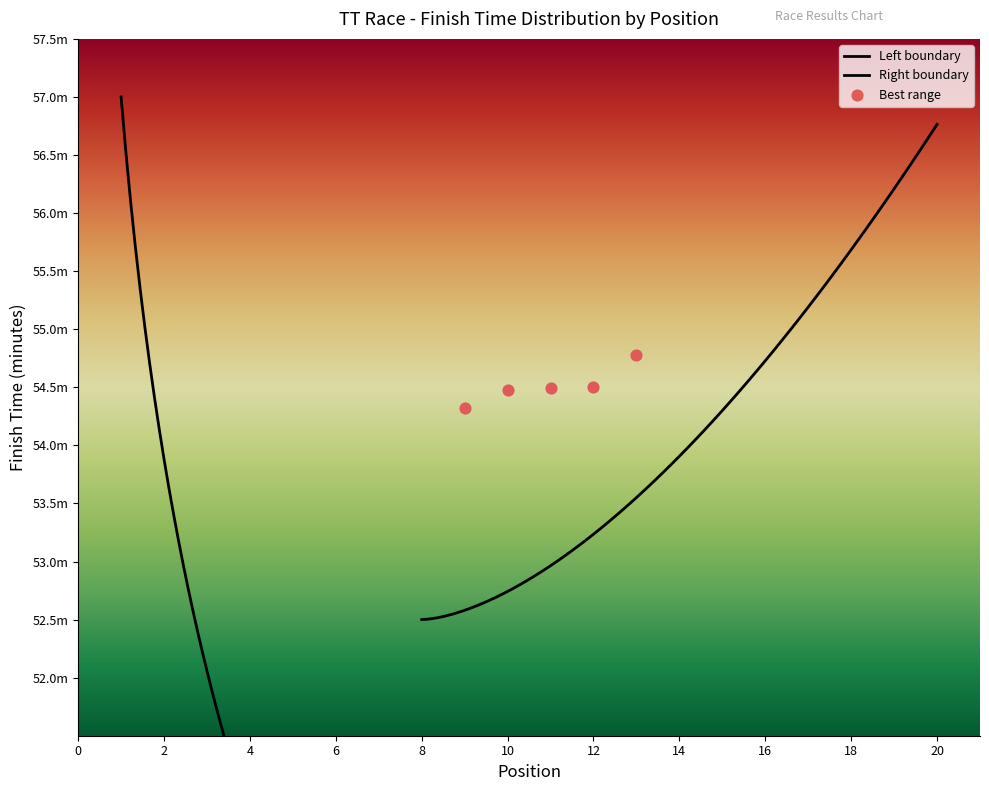

Is the value of Finish Time (minutes) at 12 greater than the value of Position at 8?

Yes